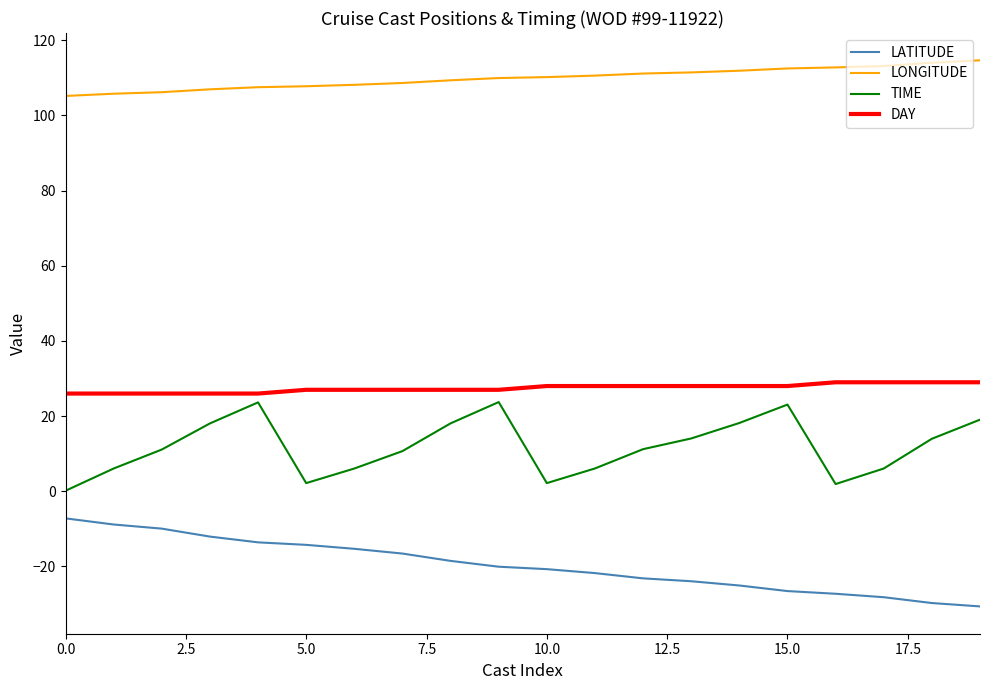

What is the highest value of the LATITUDE series?

-7.2